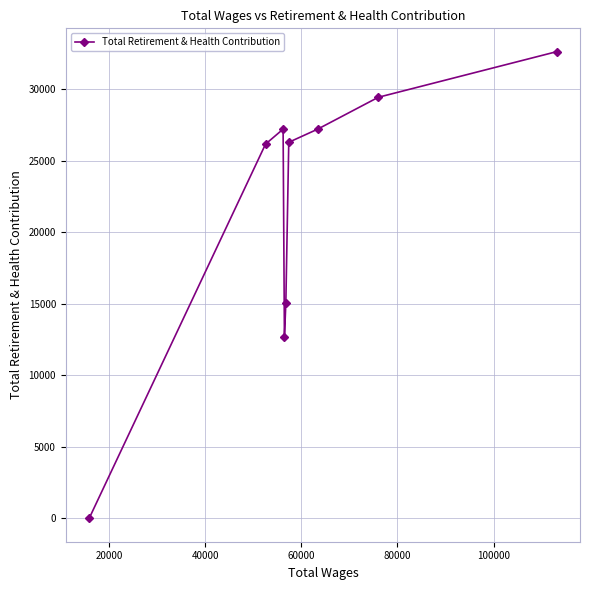

True or false: the data has more than 2 interior local peaks.

False